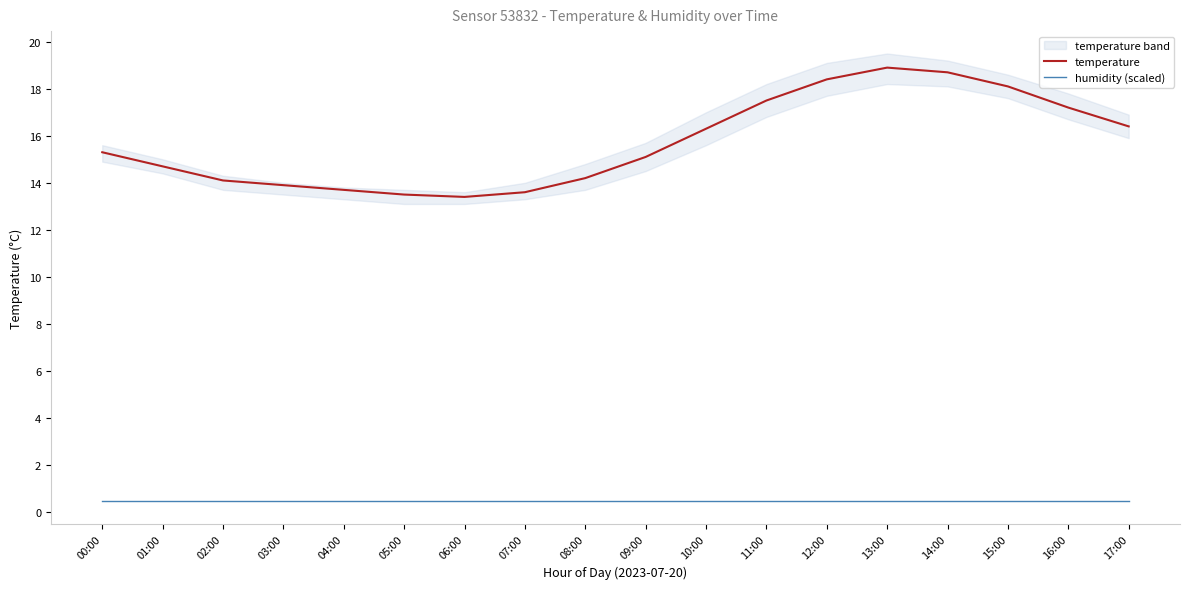

What is the total value across all series at 04:00?

14.2